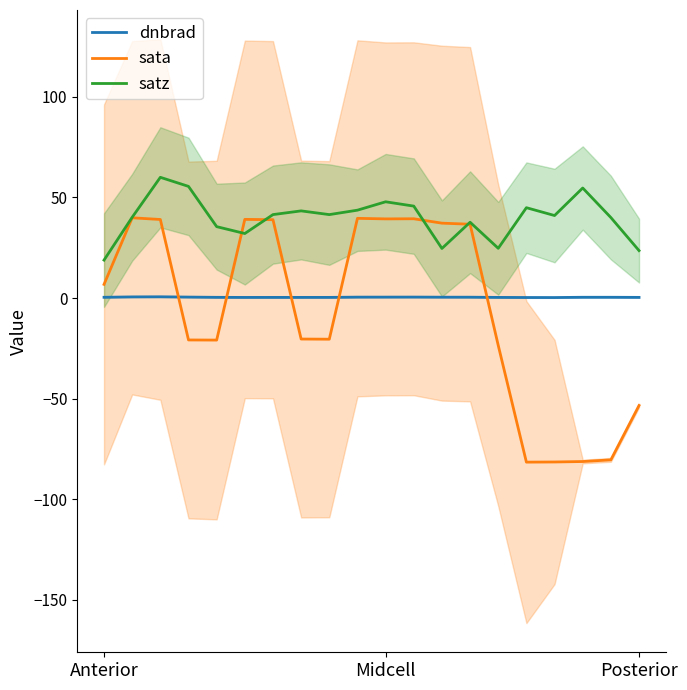

Count the number of data series in this chart.

3